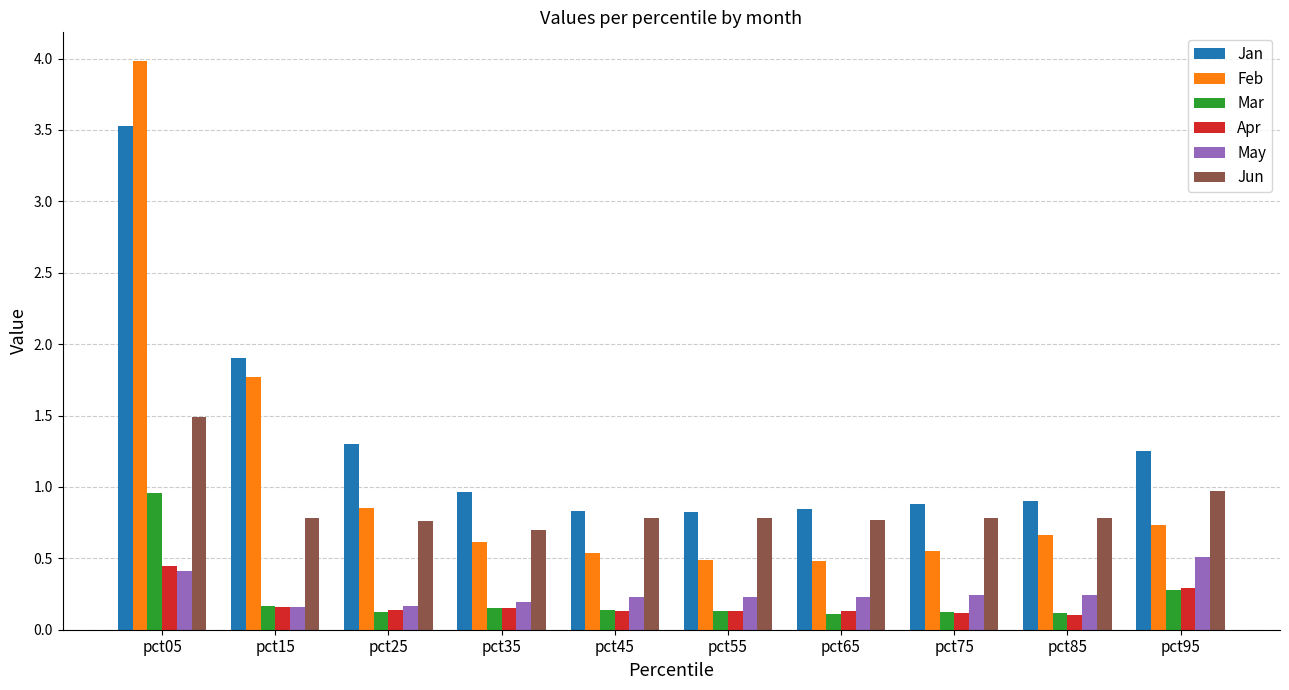

Which series has the widest spread of values?

Feb